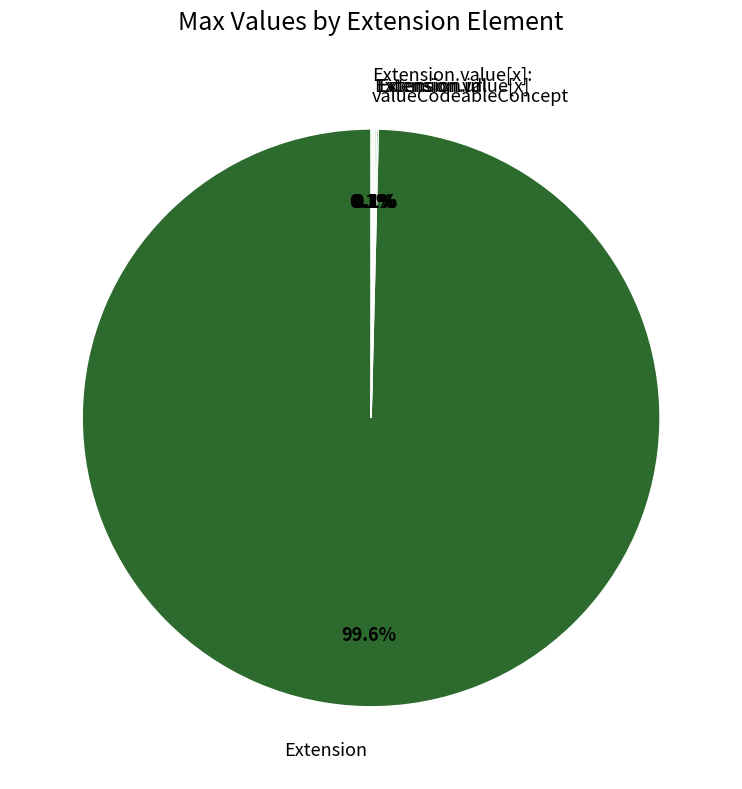

Does Extension account for over 50% of the chart?

Yes